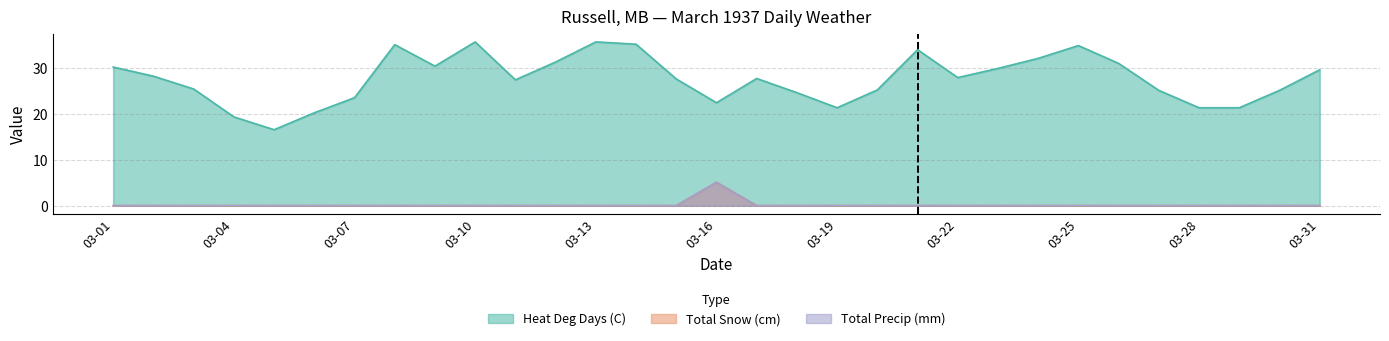

What value does the Heat Deg Days (C) series have at 1937-03-11?

27.5